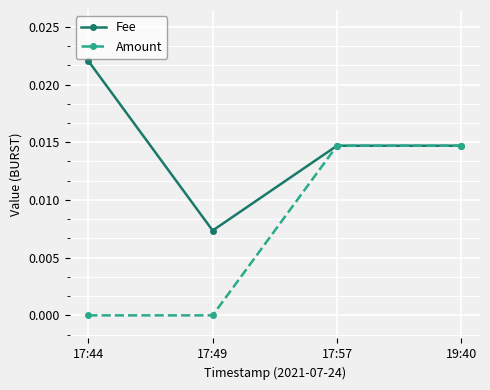

Rank the series by their average value, from lowest to highest.

Amount, Fee